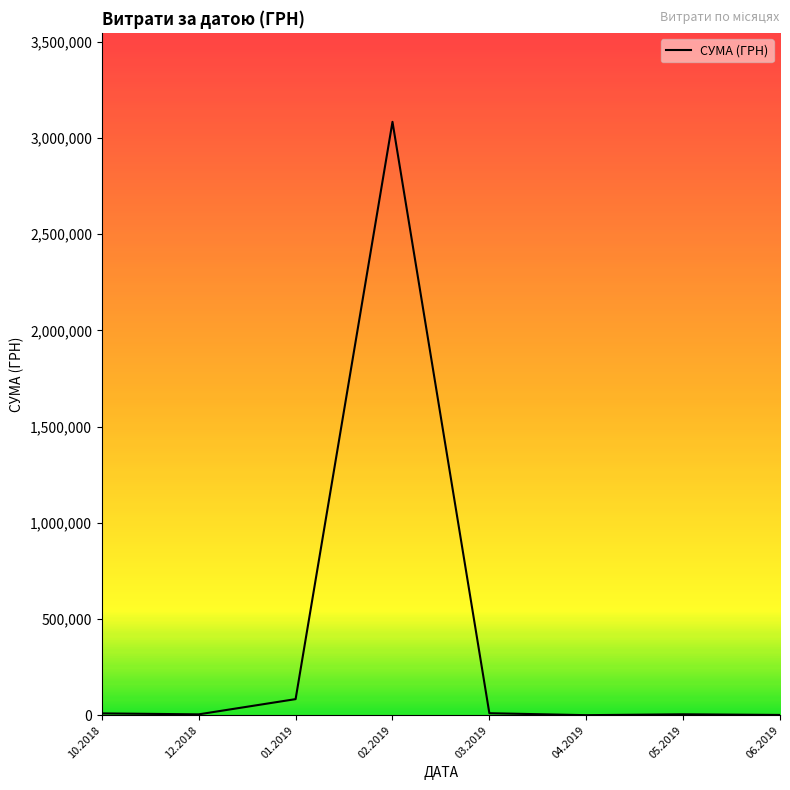

What position from the right is 01.2019?

6